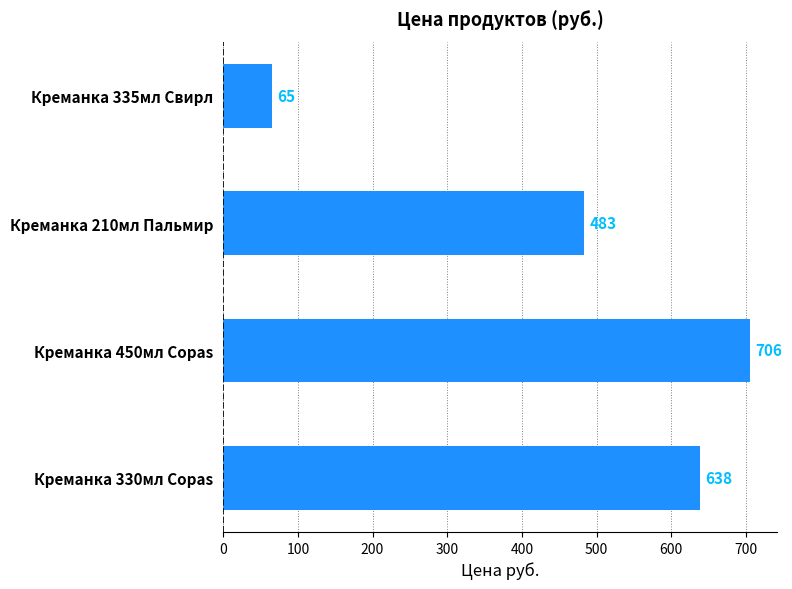

What is the average value?

473